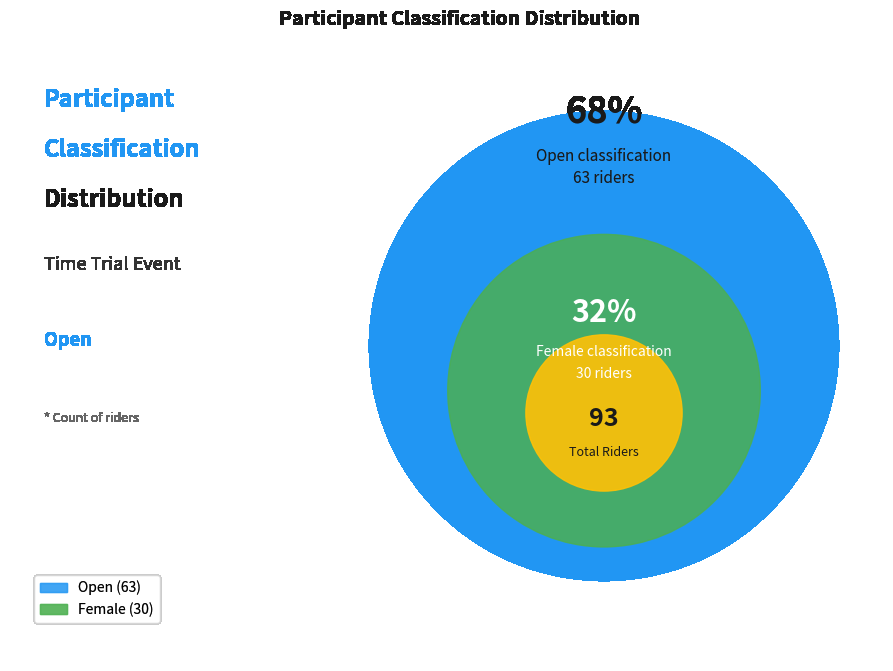

Combined, what portion of the pie is Female and Open?

100.0%